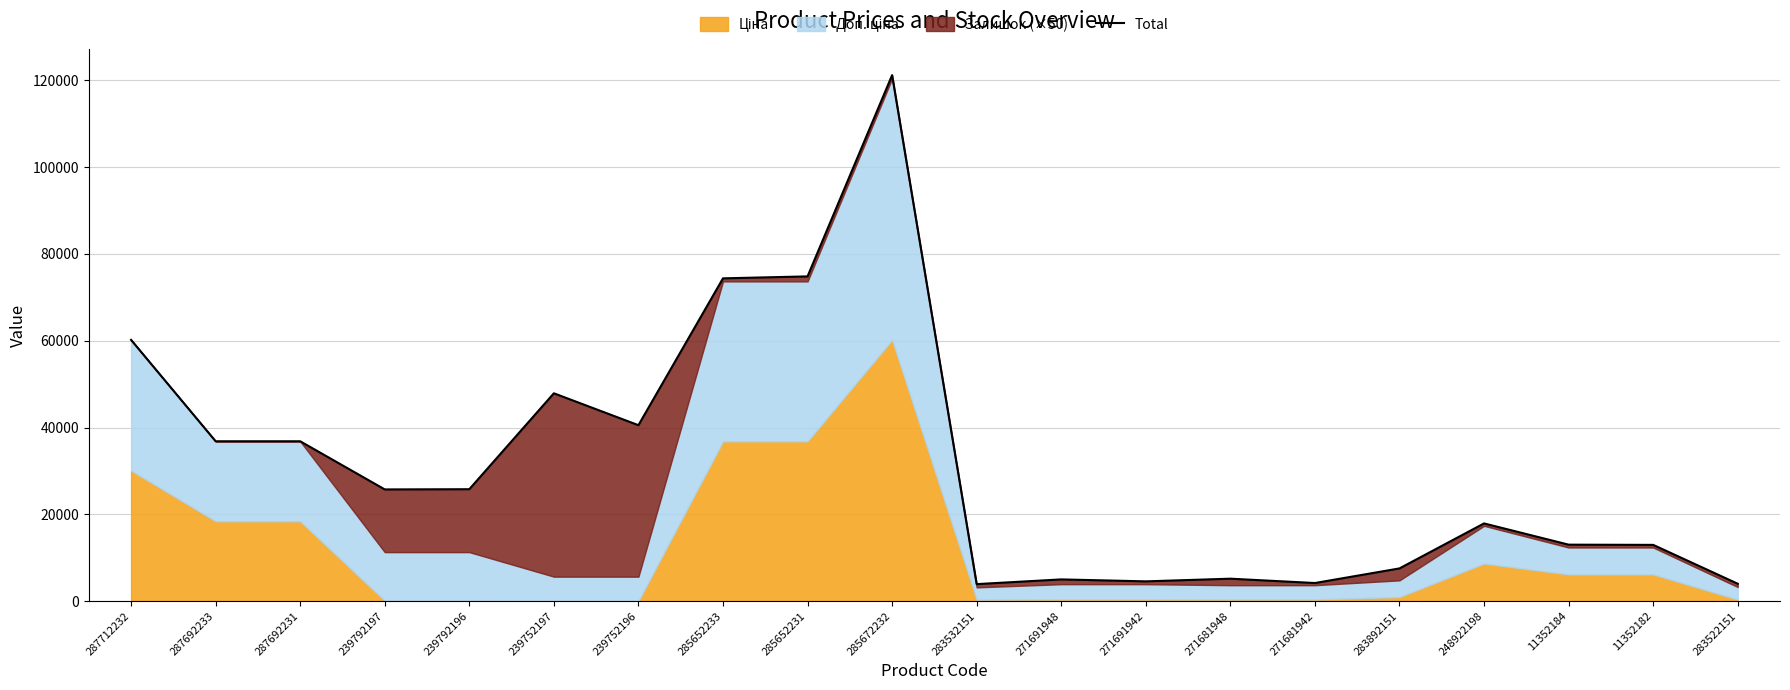

Is it true that the value at 271681948 is 7782.3?

False